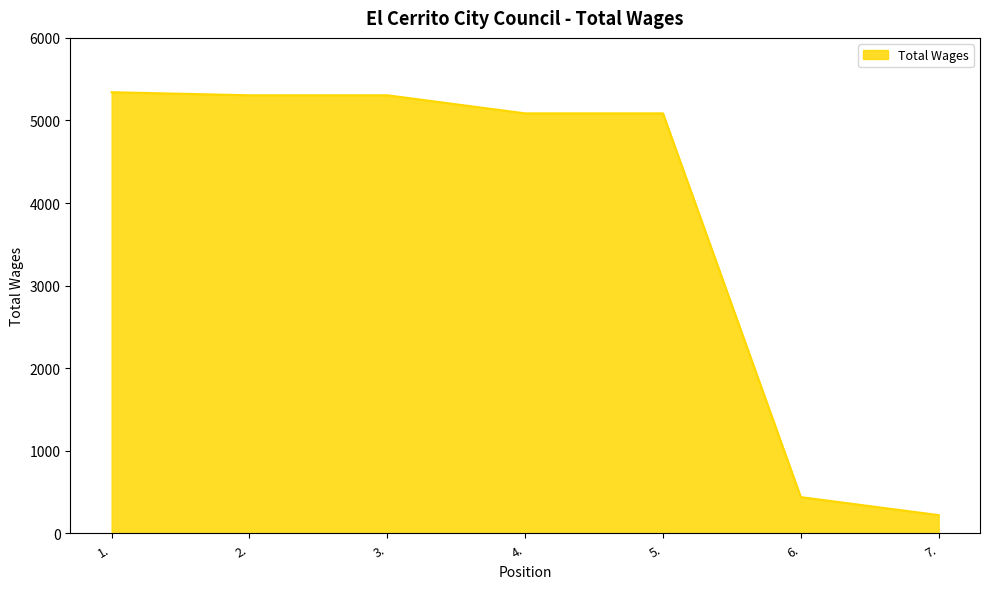

What is the change in value from 2. to 4.?

-219